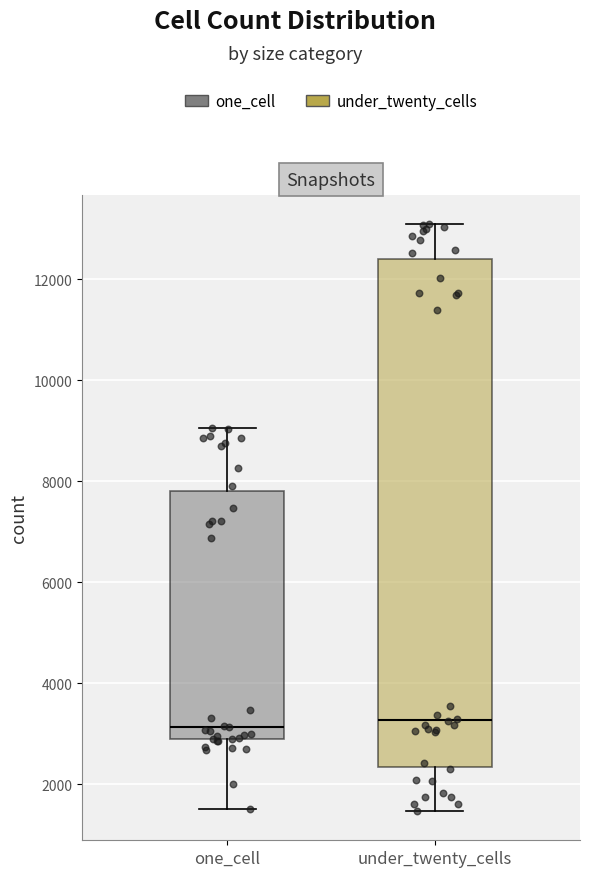

Comparing the boxes themselves (not the whiskers), which one is the tallest?

under_twenty_cells